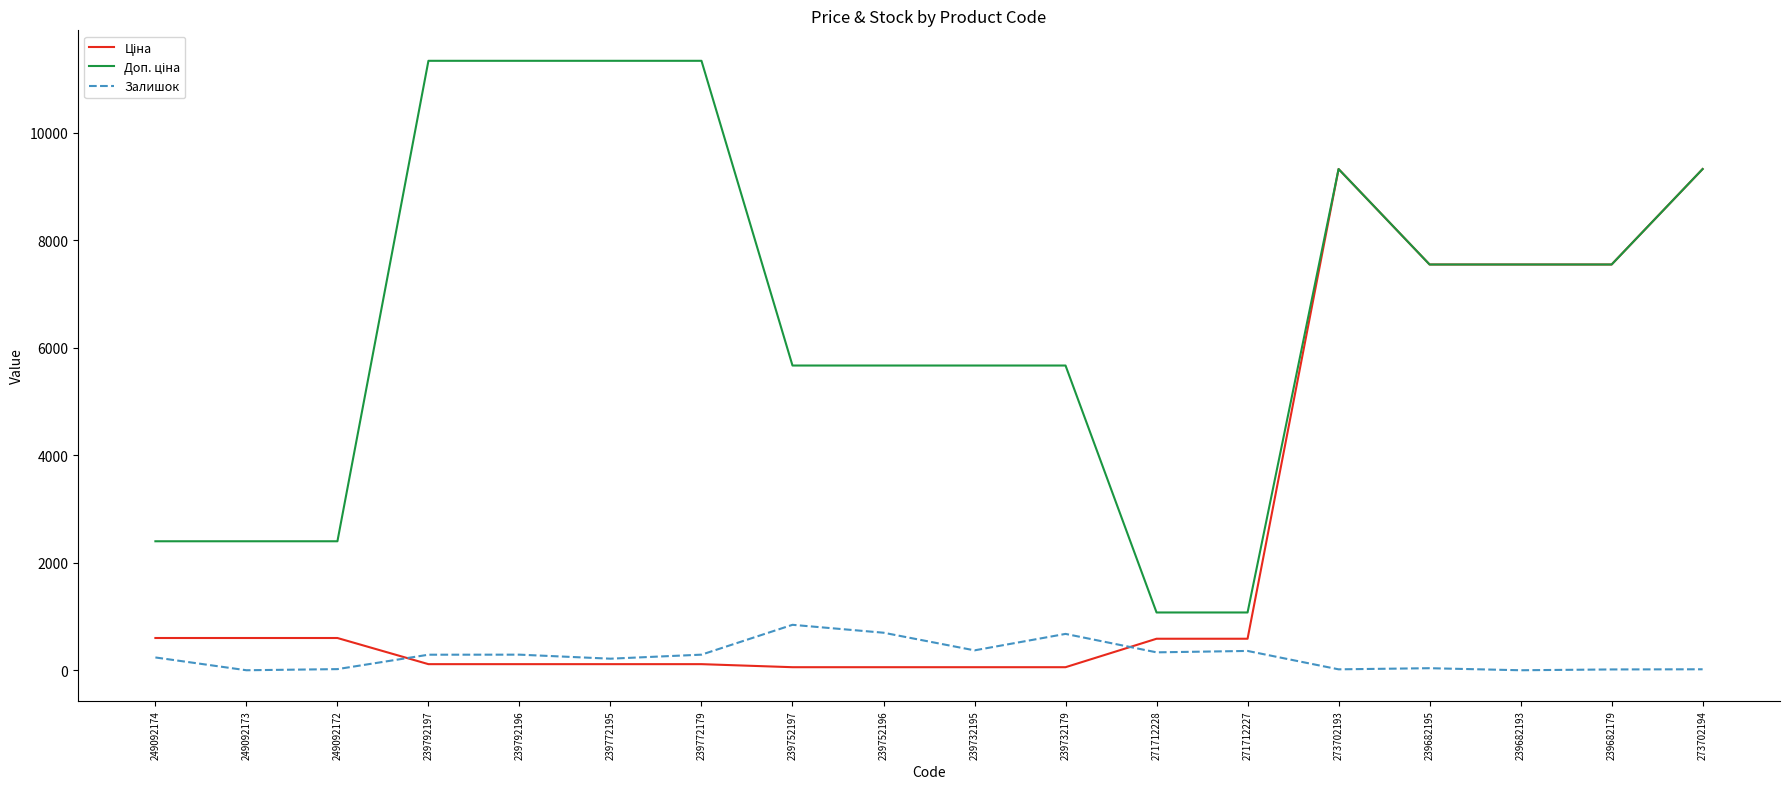

What is the total value across all series at 239682193?

15091.8